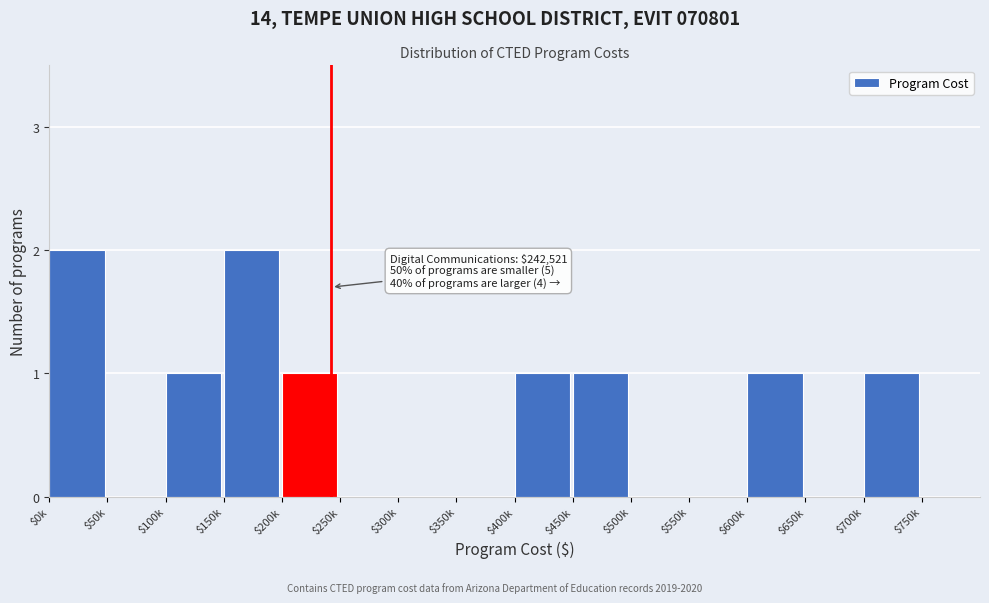

Is it true that the value at $350k is -1?

False